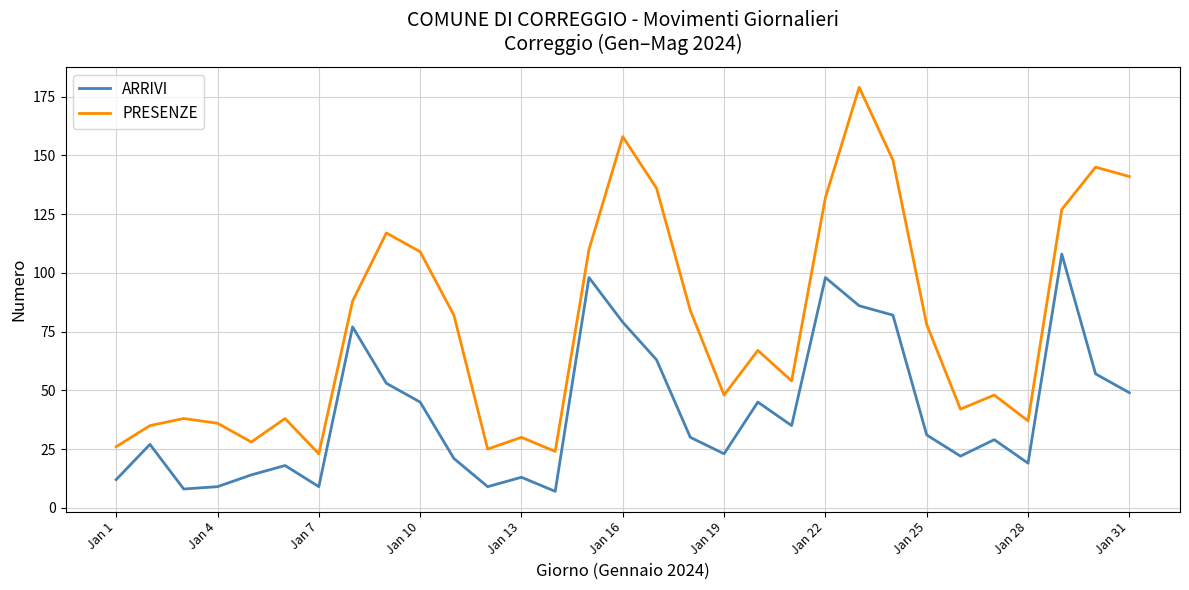

List the series in order of their peak value, lowest first.

ARRIVI, PRESENZE